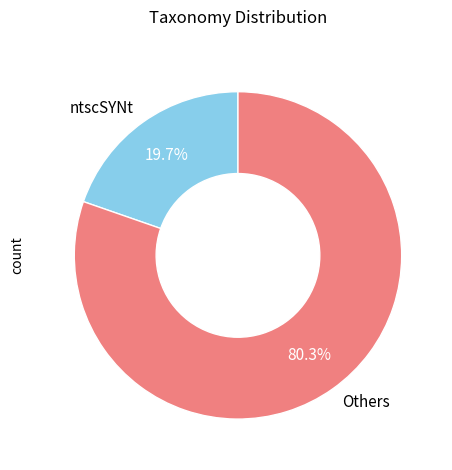

Which category accounts for the majority?

Others